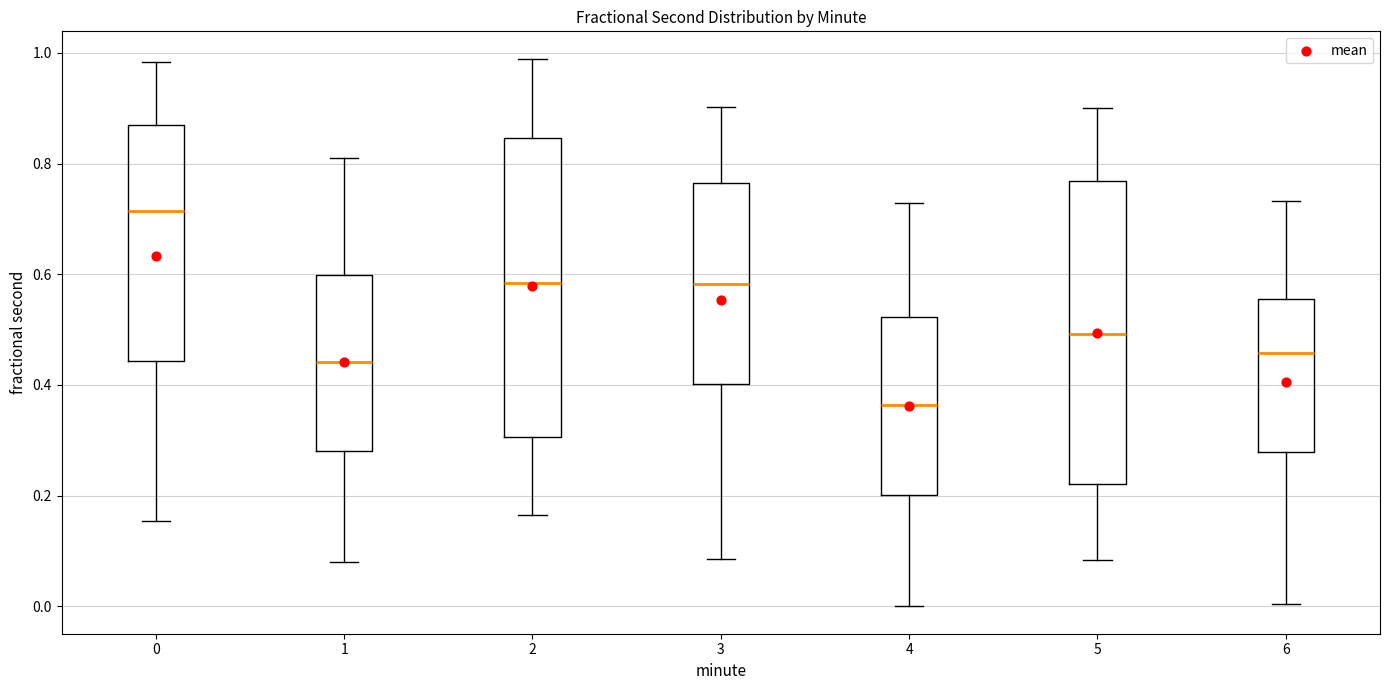

Which box has the highest median line?

0